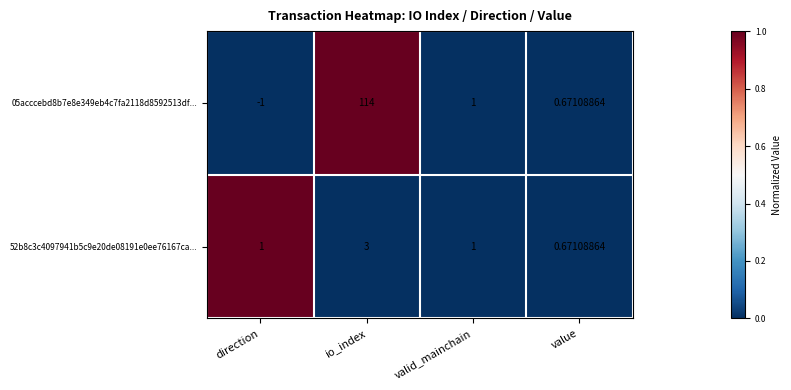

Where does the 05acccebd8b7e8e349eb4c7fa2118d8592513df... series first go above 1?

io_index